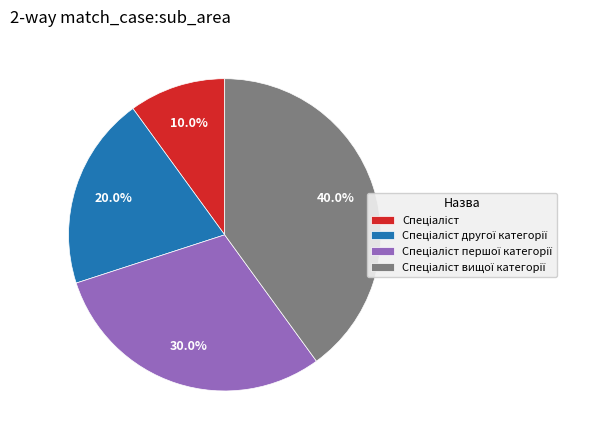

Is there any slice that represents more than half of the pie?

No